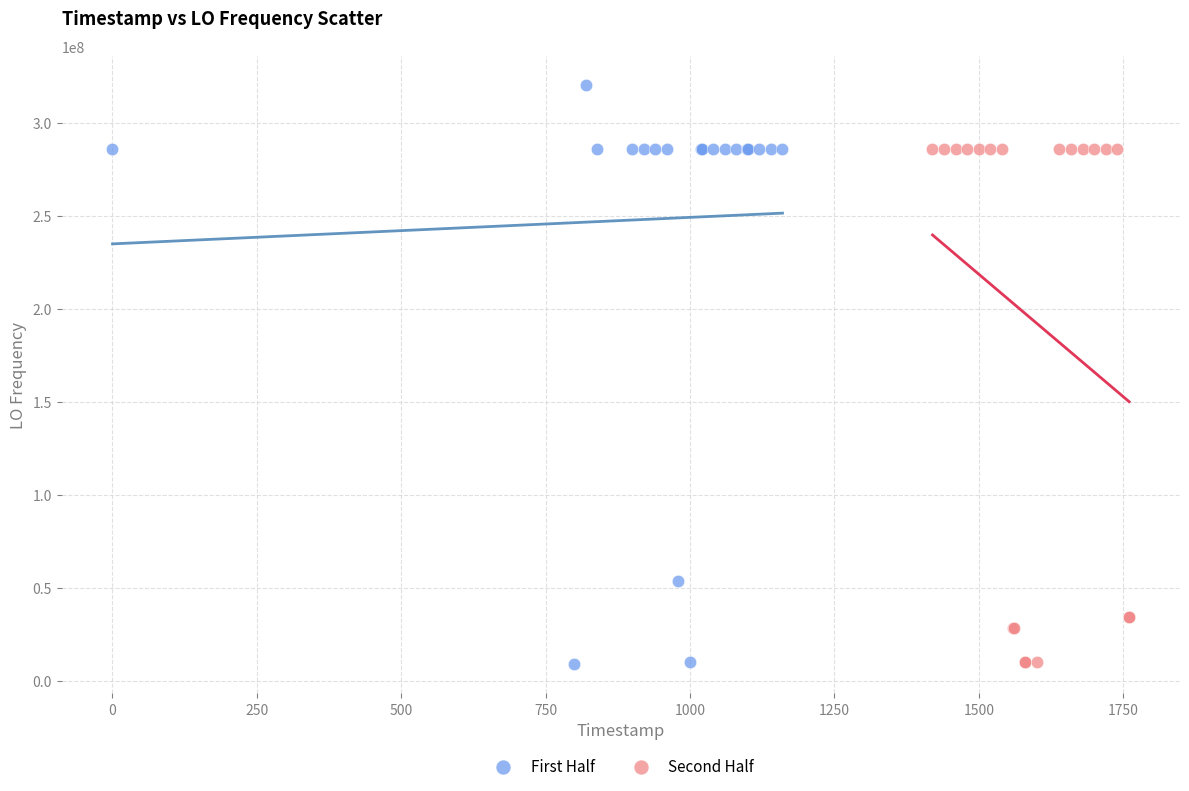

Which series has the widest spread of Y values?

First Half